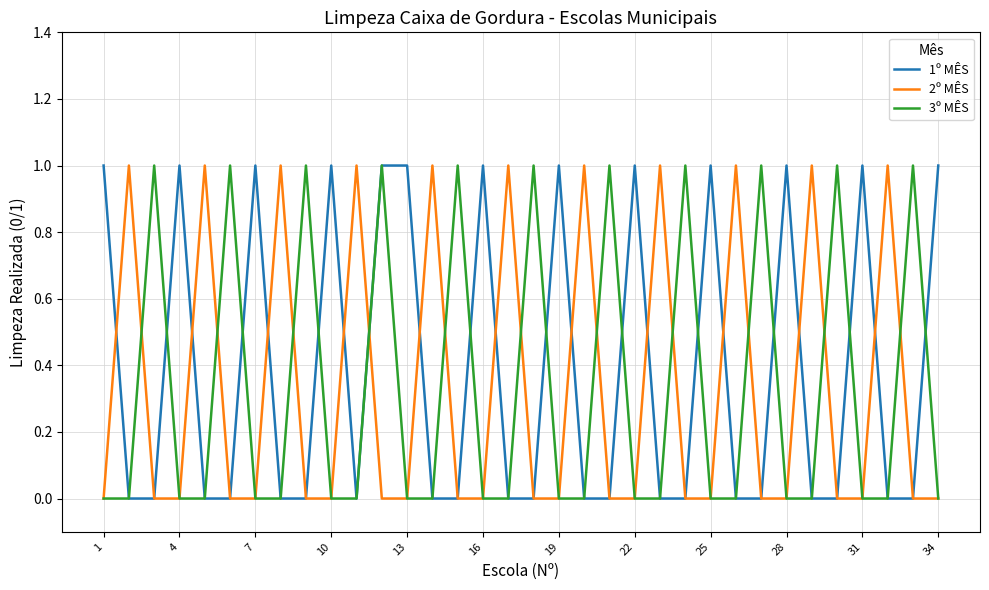

Count the 2º MÊS values in the range 0 to 1.

34